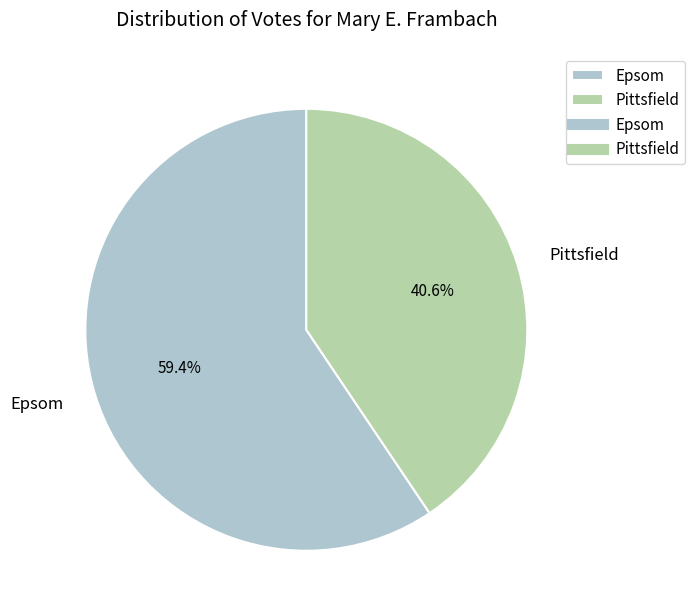

What is the smallest slice in the pie chart?

Pittsfield